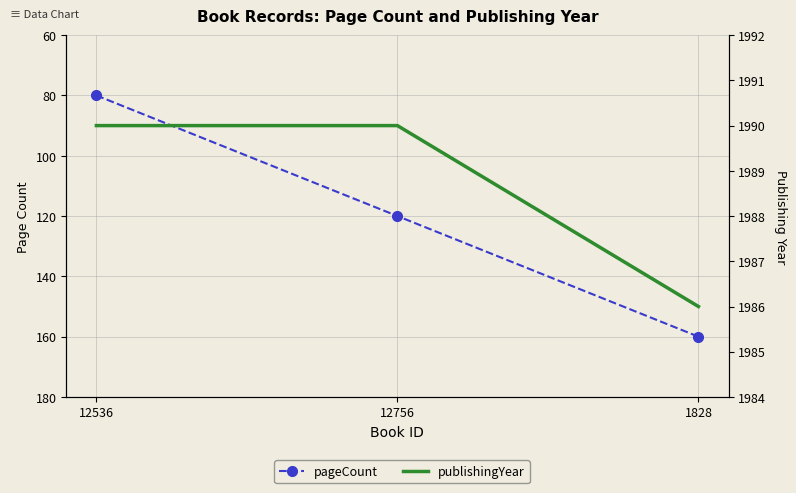

What is the lowest value of the publishingYear series?

1986